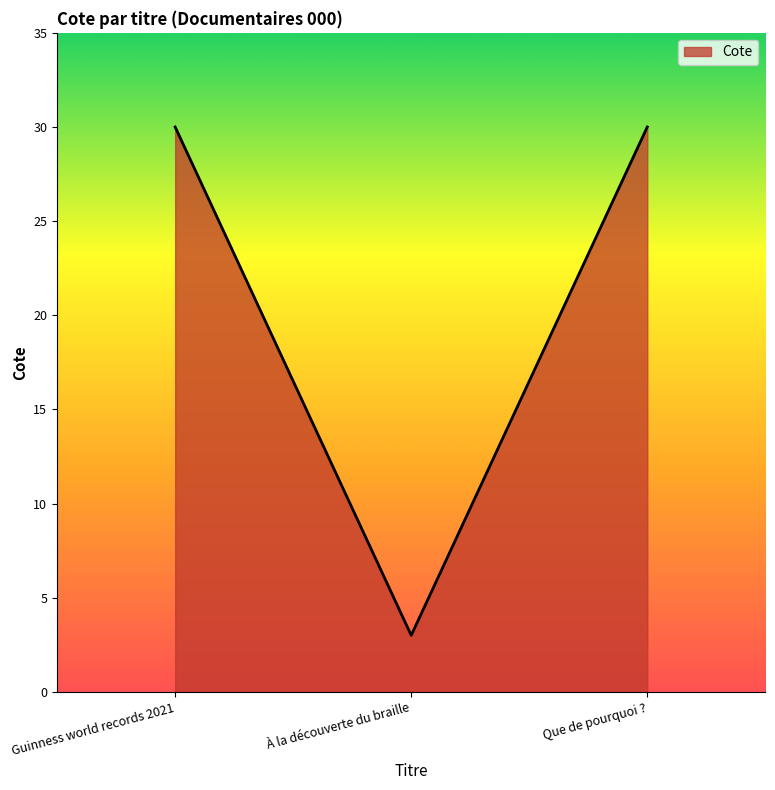

How many lines are shown in the chart?

1